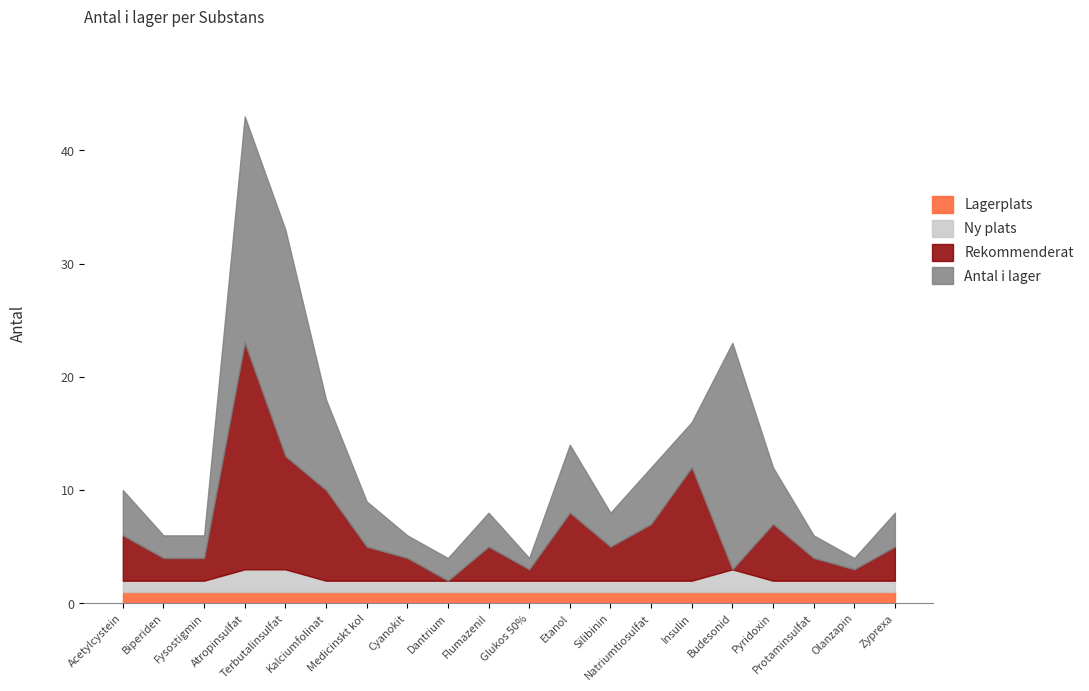

True or false: Rekommenderat antal and New intersect in this chart.

False